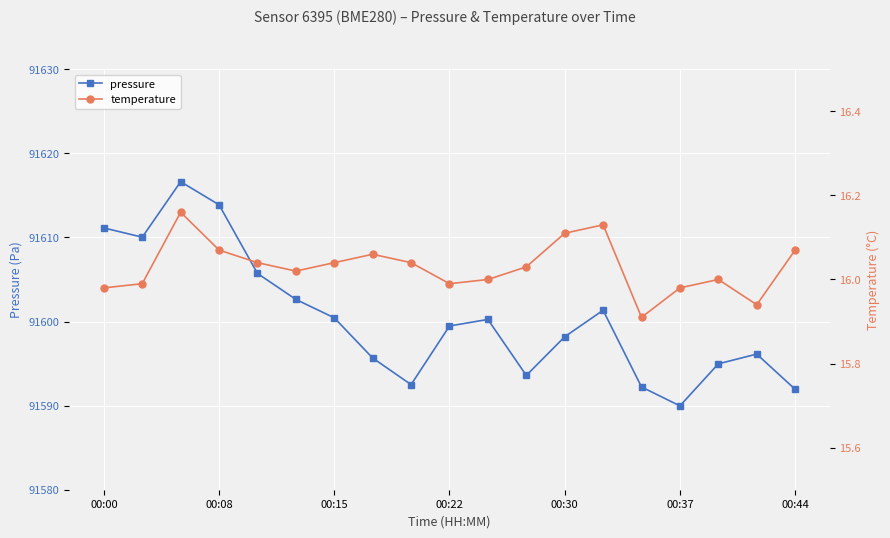

In pressure, how many points are lower than both neighbors (excluding endpoints)?

4